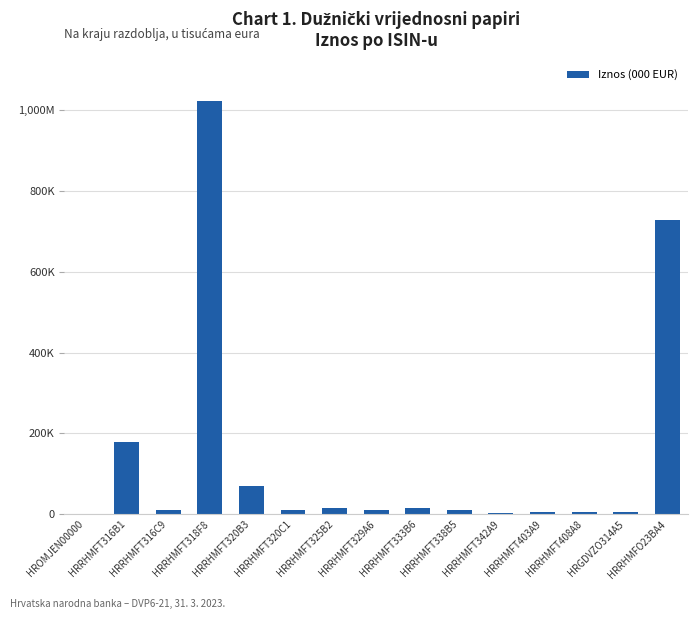

Reading left to right, transcribe all the data shown in this chart.

650	178112	9945	1022768	70013	11000	14574	9886	14589	10609	3976	4901	4880	6498	727308